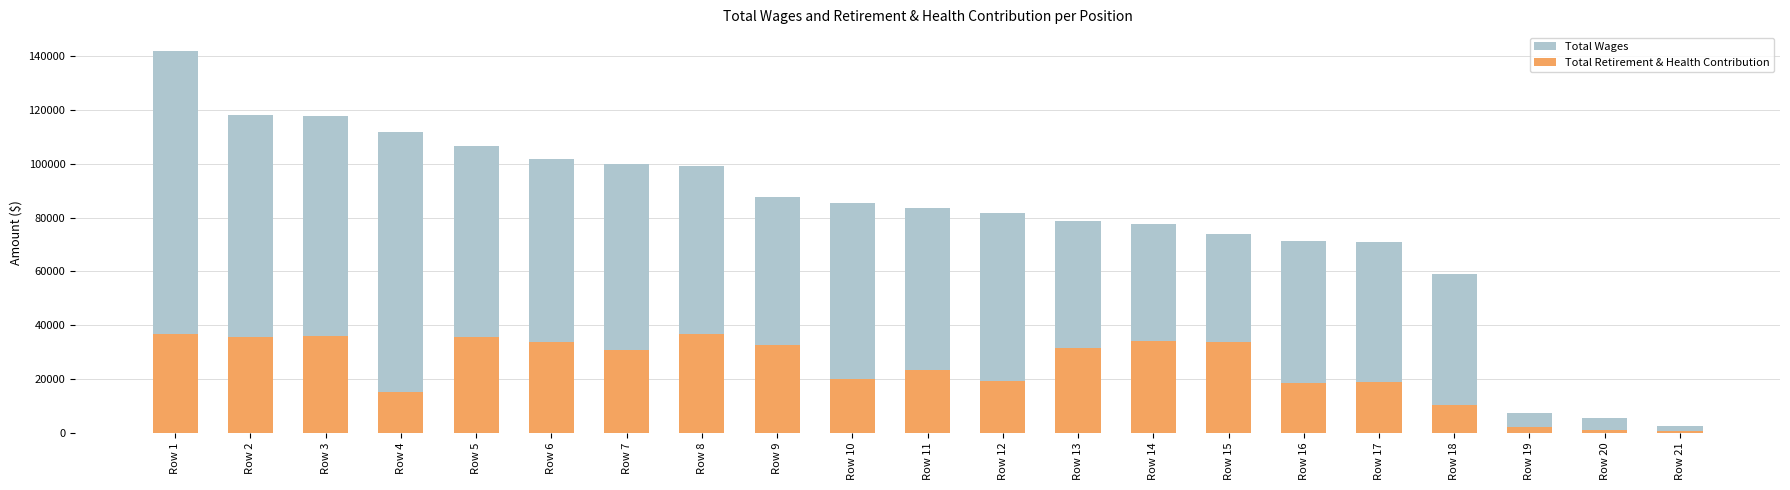

At which category is the sum across all series the highest?

Row 1